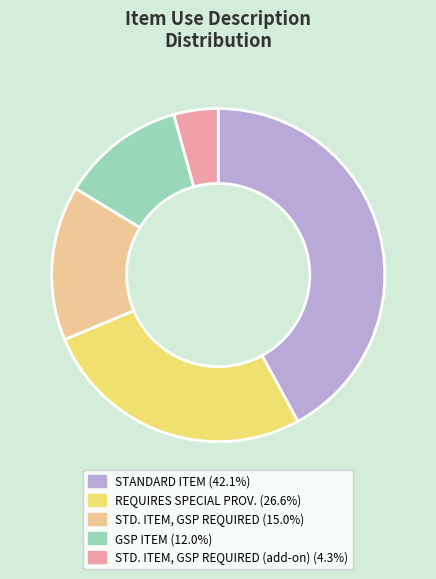

Is there any slice that represents more than half of the pie?

No